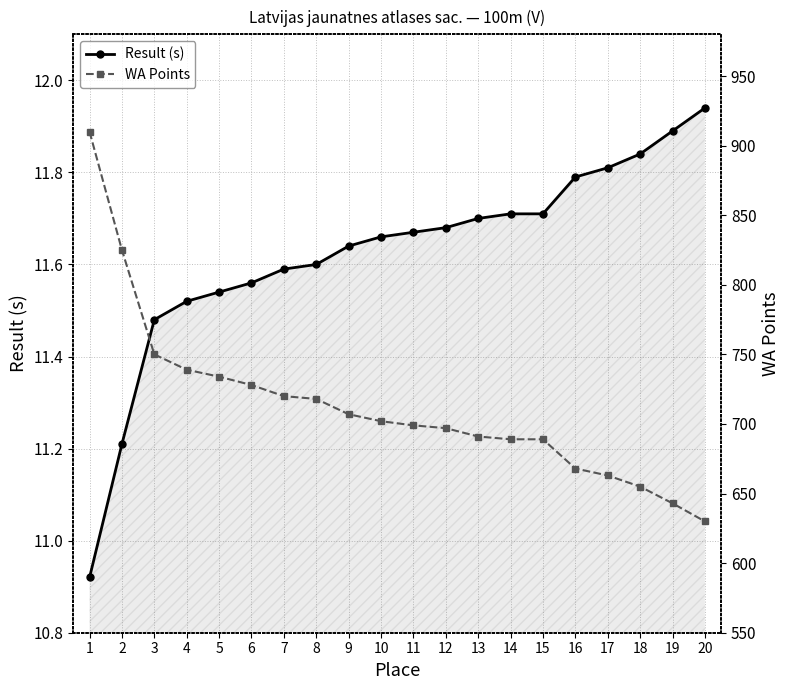

Count the number of categories in the chart.

20